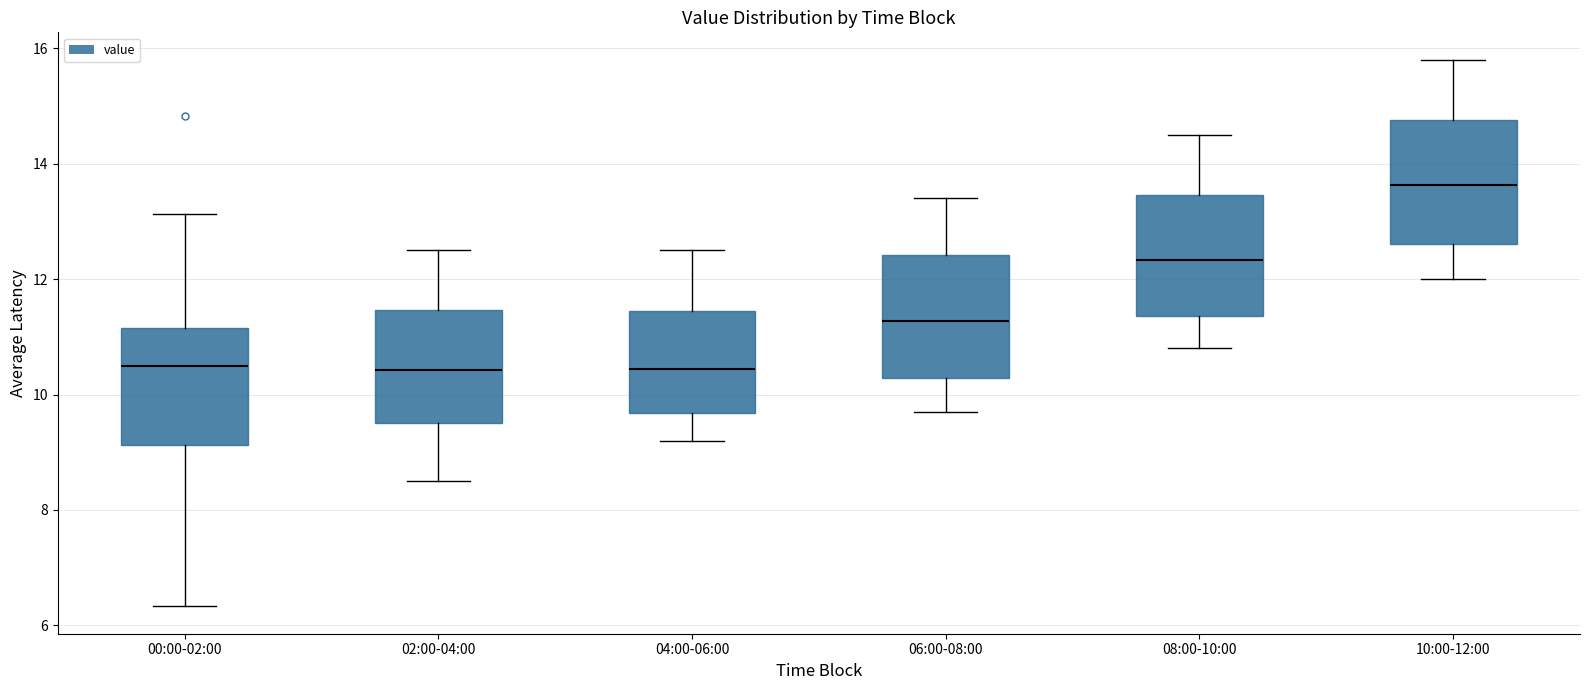

Reading left to right, read every box against the y-axis: the position of its median line, the range the box covers, and the ends of its whiskers. The values are not printed on the chart, so give them approximately, as read against the axis.

00:00-02:00: median 10.4, box 9.2 to 11.2, whiskers 6.4 to 13.2
02:00-04:00: median 10.4, box 9.6 to 11.4, whiskers 8.6 to 12.6
04:00-06:00: median 10.4, box 9.6 to 11.4, whiskers 9.2 to 12.6
06:00-08:00: median 11.2, box 10.2 to 12.4, whiskers 9.8 to 13.4
08:00-10:00: median 12.4, box 11.4 to 13.4, whiskers 10.8 to 14.6
10:00-12:00: median 13.6, box 12.6 to 14.8, whiskers 12.0 to 15.8